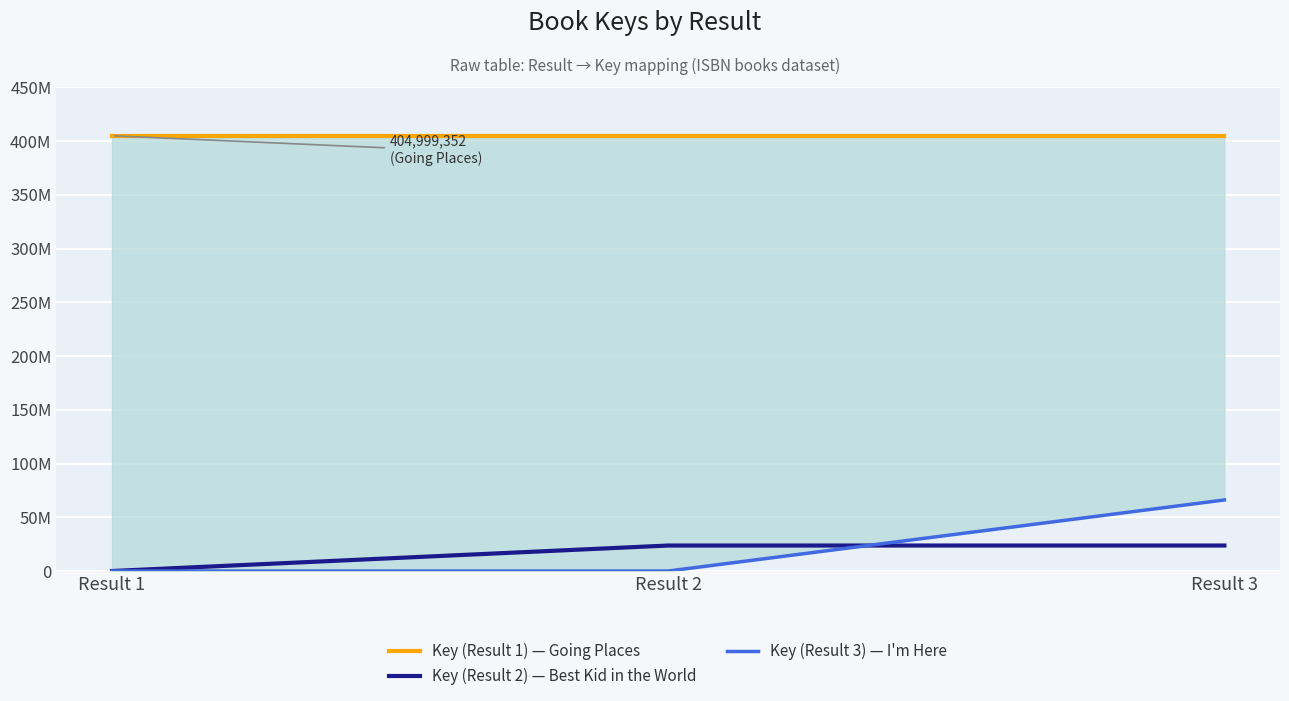

What is the value of the Key (Result 2) point at the 3rd from the left?

23726634